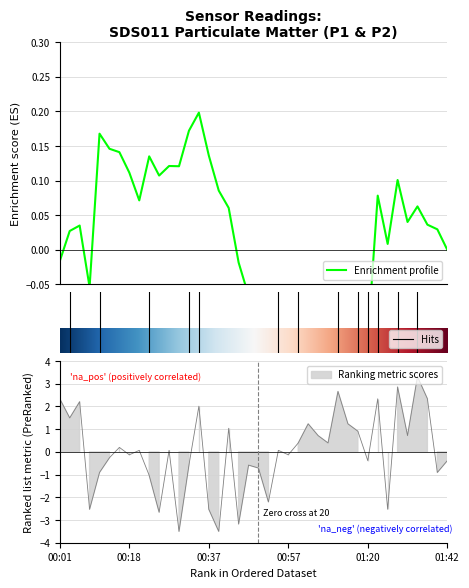

What is the change in value from 11 to 25?

+1.2